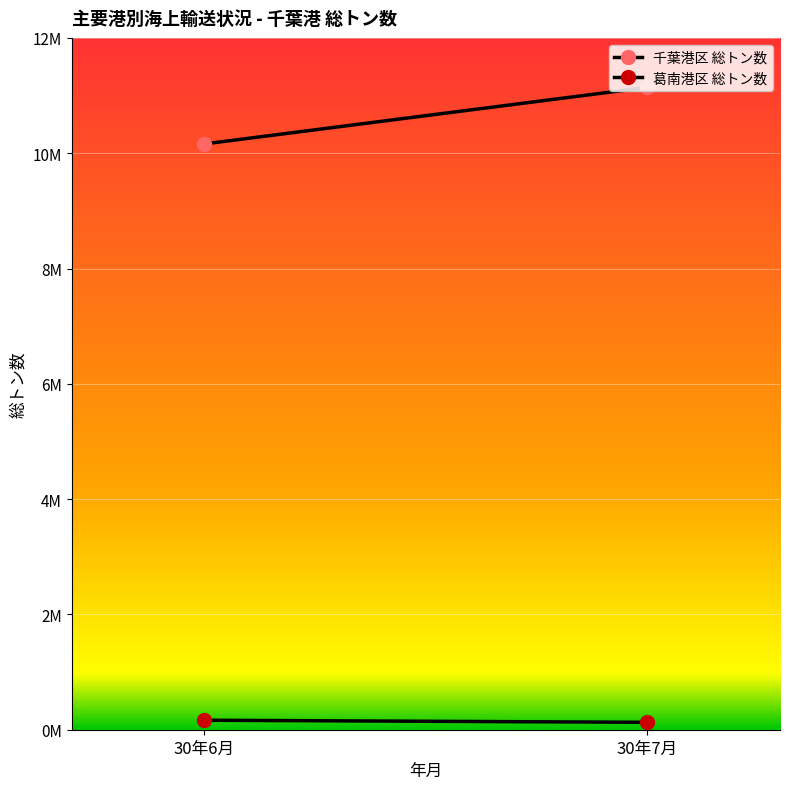

At which category is the sum across all series the highest?

30年7月